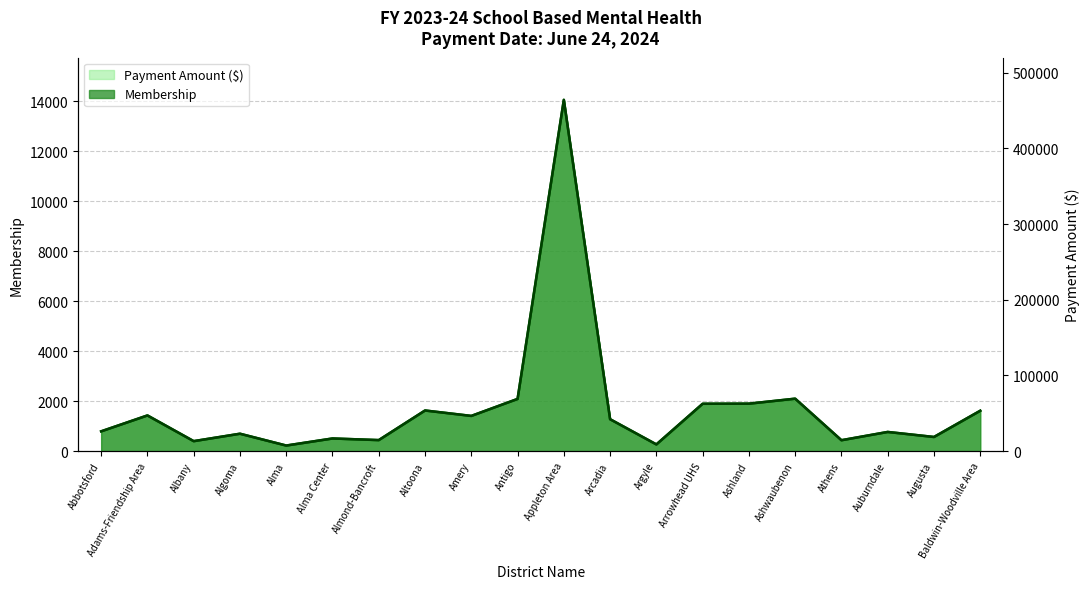

Which category has the highest value in the Membership series?

Appleton Area